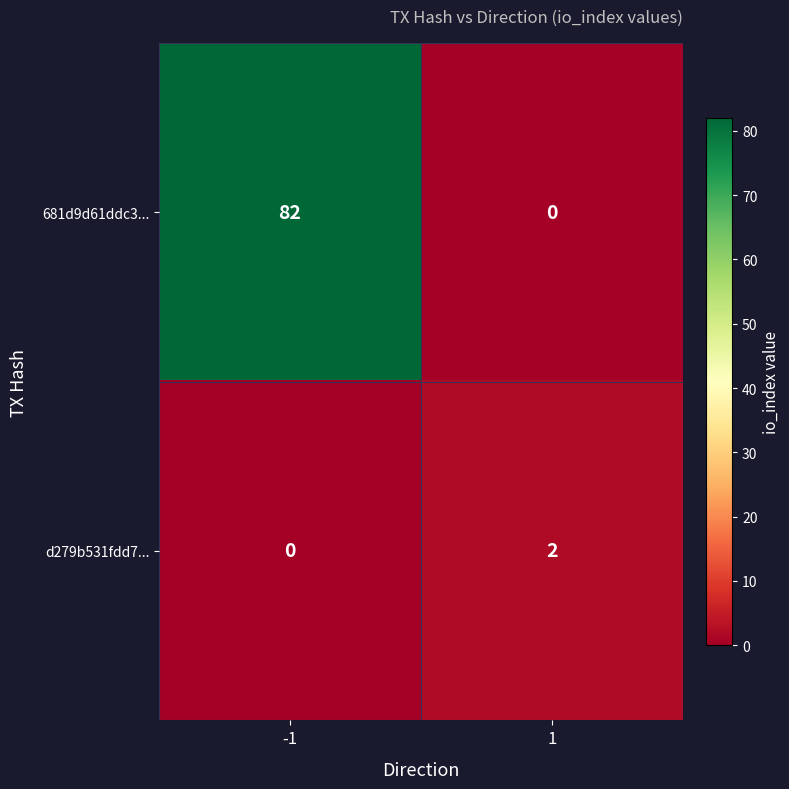

What is the difference between the 681d9d61ddc3... values at 1 and -1?

82